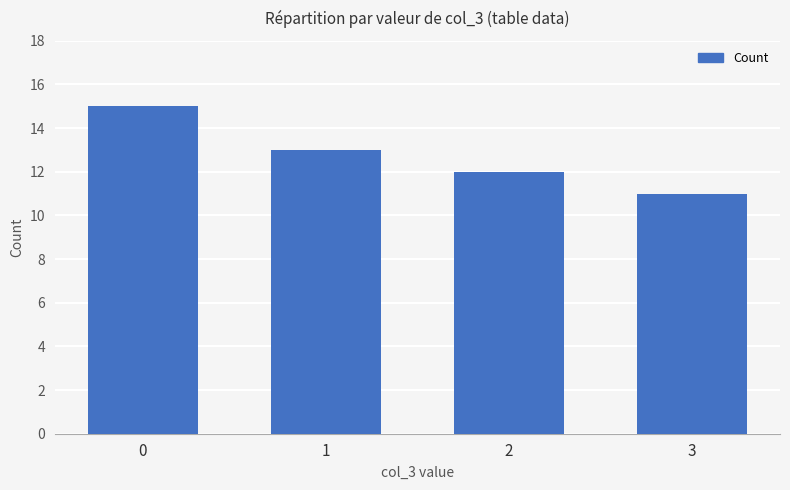

How many bars are there in total?

4